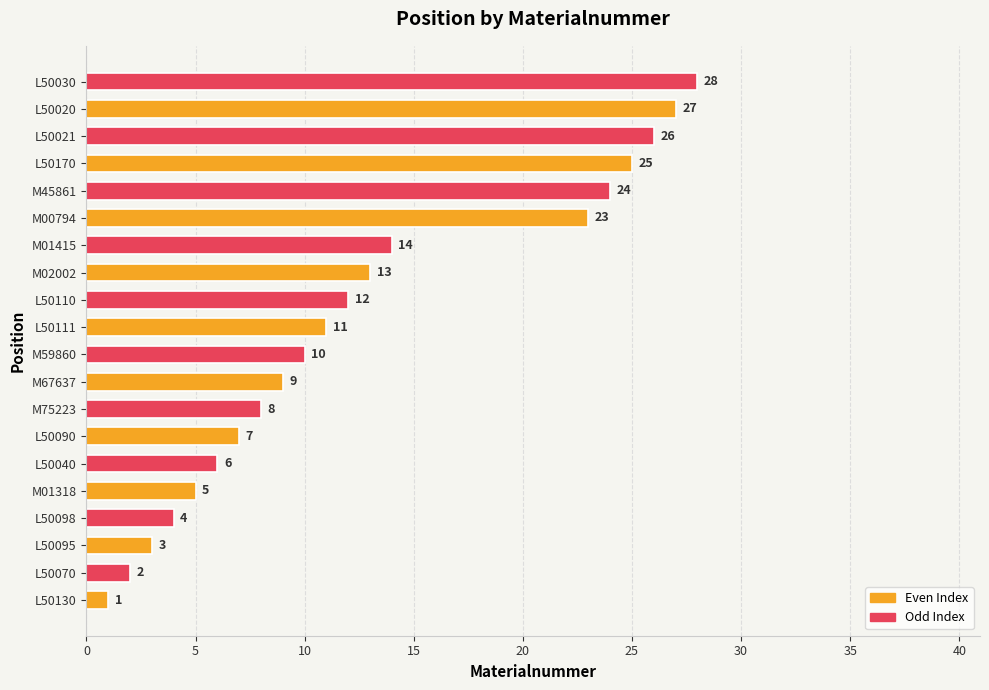

Where is the data nearest to the value 14?

M01415